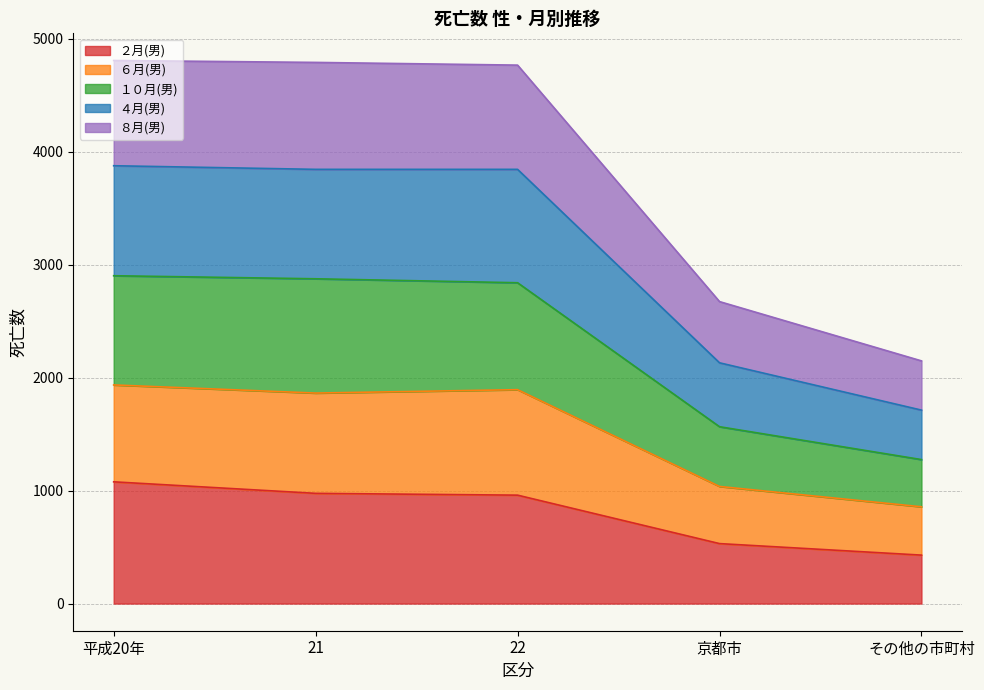

What is the minimum value for ２月(男)?

429